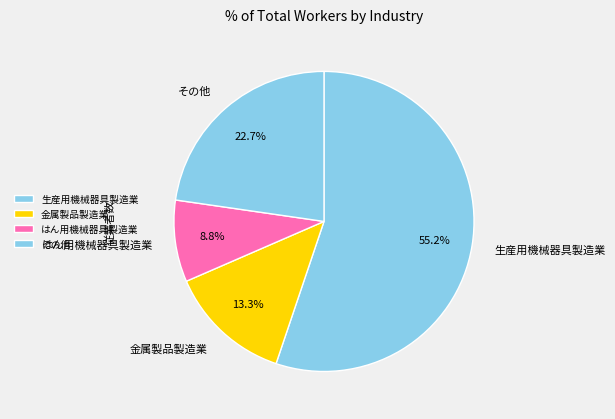

Which has a higher value, 生産用機械器具製造業 or その他?

生産用機械器具製造業